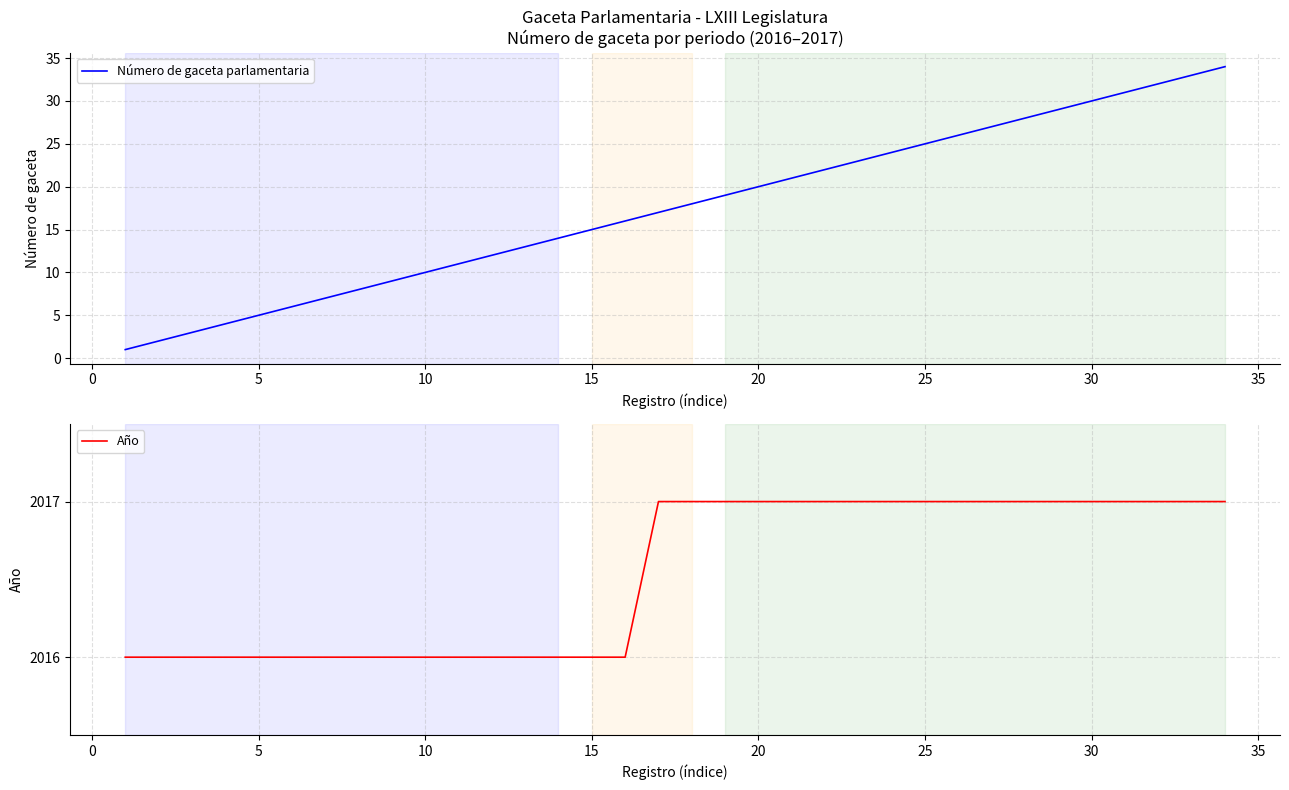

What is the average value of the Número de gaceta parlamentaria series?

18